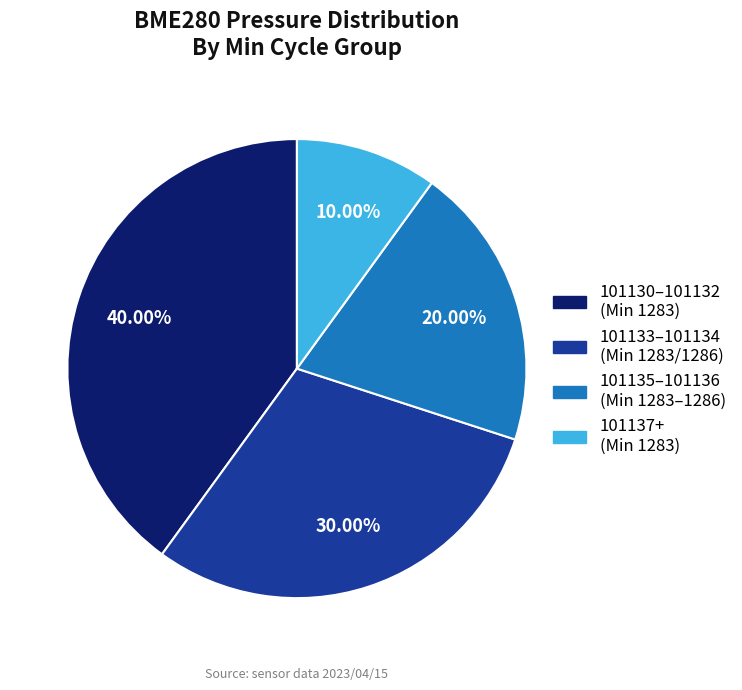

Which has a higher value, 101133–101134 (Min 1283/1286) or 101130–101132 (Min 1283)?

101130–101132 (Min 1283)